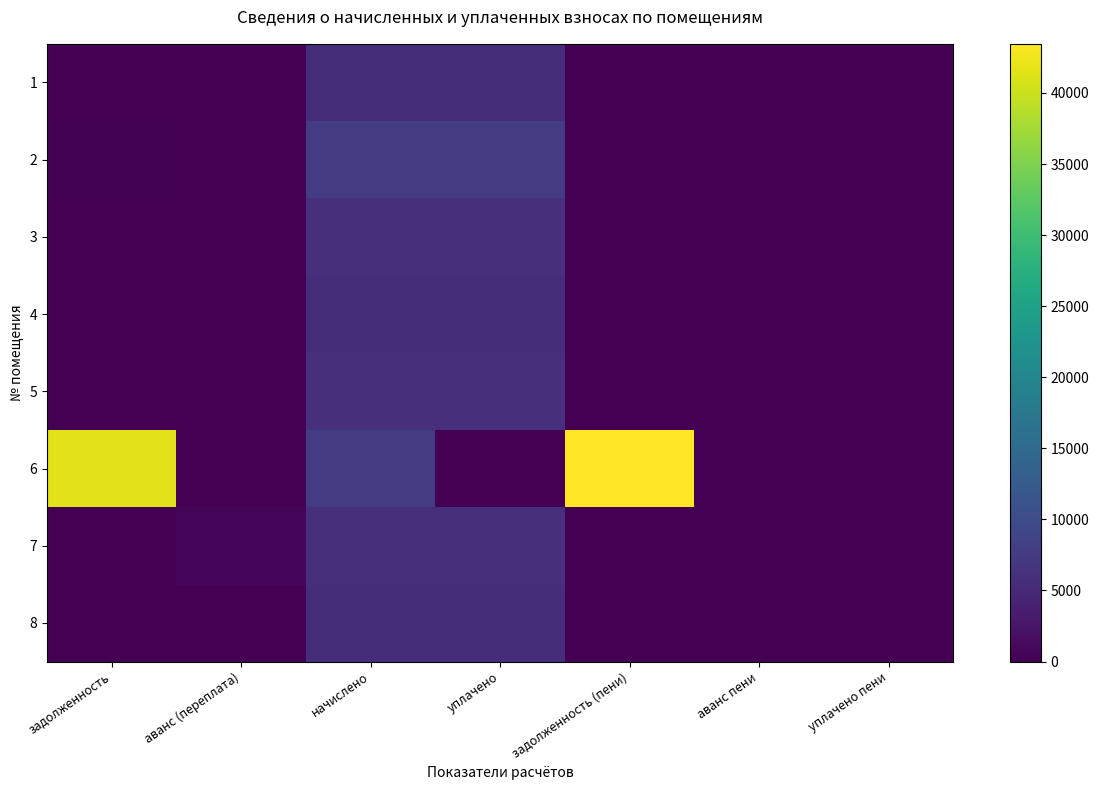

Reading left to right, list all the values displayed in this chart.

1: задолженность=0.0	аванс (переплата)=0.0	начислено=5760.0	уплачено=5760.0	задолженность (пени)=0.0	аванс пени=0.0	уплачено пени=0.0
2: задолженность=319.4	аванс (переплата)=0.0	начислено=7664.6	уплачено=7664.6	задолженность (пени)=0.0	аванс пени=0.0	уплачено пени=0.2
3: задолженность=0.0	аванс (переплата)=0.0	начислено=5944.3	уплачено=5944.3	задолженность (пени)=0.0	аванс пени=0.0	уплачено пени=0.0
4: задолженность=0.0	аванс (переплата)=0.0	начислено=5729.4	уплачено=5729.4	задолженность (пени)=0.0	аванс пени=0.0	уплачено пени=0.0
5: задолженность=0.0	аванс (переплата)=0.0	начислено=5790.7	уплачено=5790.7	задолженность (пени)=0.0	аванс пени=0.0	уплачено пени=0.0
6: задолженность=41548.9	аванс (переплата)=0.0	начислено=7618.6	уплачено=0.0	задолженность (пени)=43453.6	аванс пени=0.0	уплачено пени=0.0
7: задолженность=0.0	аванс (переплата)=550.9	начислено=5898.2	уплачено=5944.6	задолженность (пени)=0.0	аванс пени=76.3	уплачено пени=0.0
8: задолженность=0.0	аванс (переплата)=0.0	начислено=5713.9	уплачено=5713.9	задолженность (пени)=0.0	аванс пени=0.0	уплачено пени=0.0